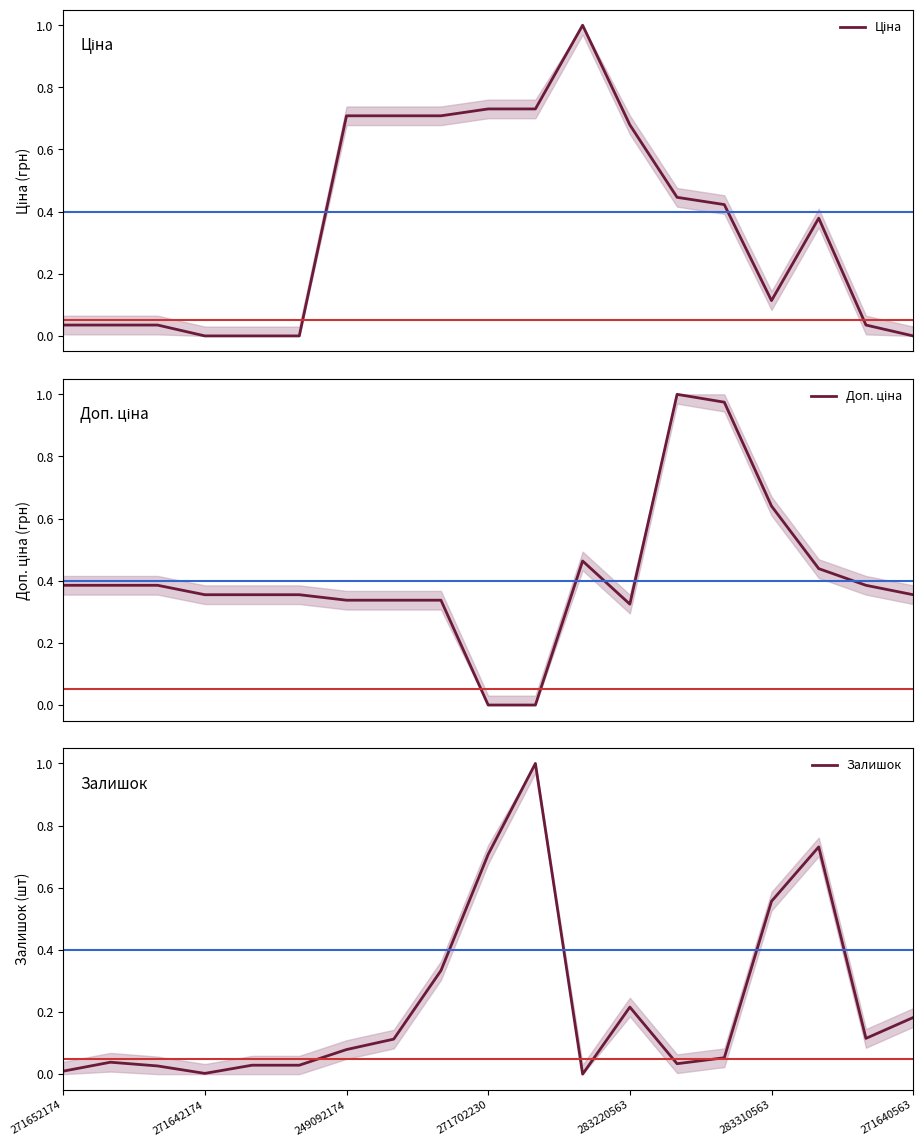

At how many categories does at least one series exceed 0?

19